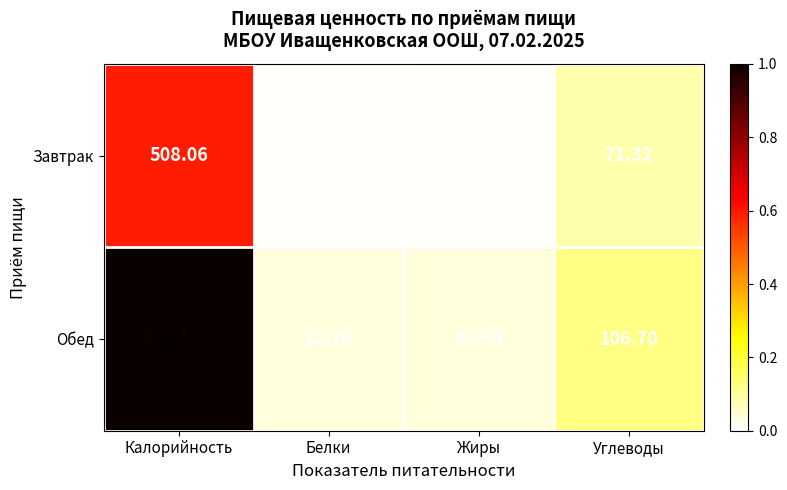

Rank the categories by Обед value from lowest to highest.

Белки, Жиры, Углеводы, Калорийность